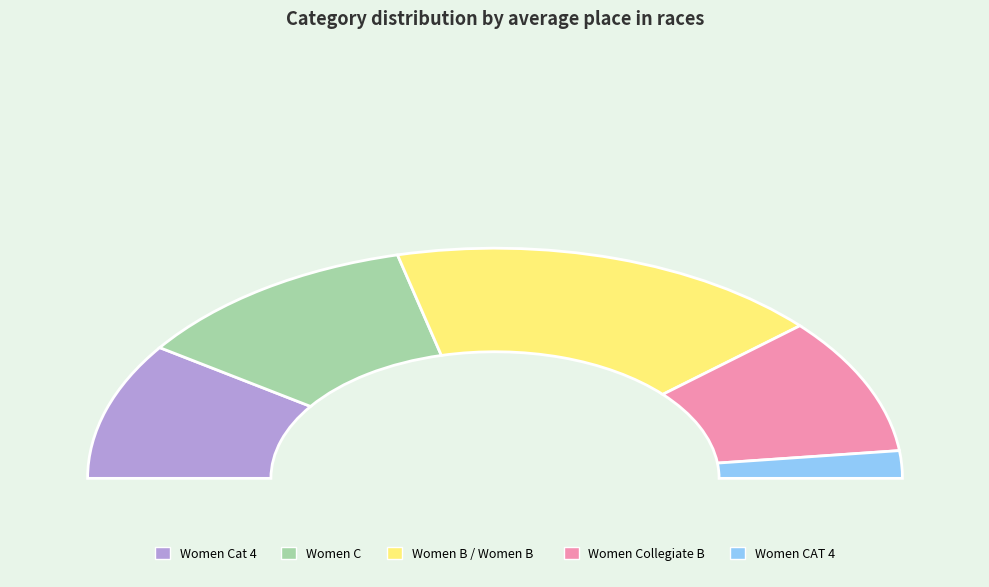

Which has a higher value, Women Collegiate B or Women B  ?

Women B  